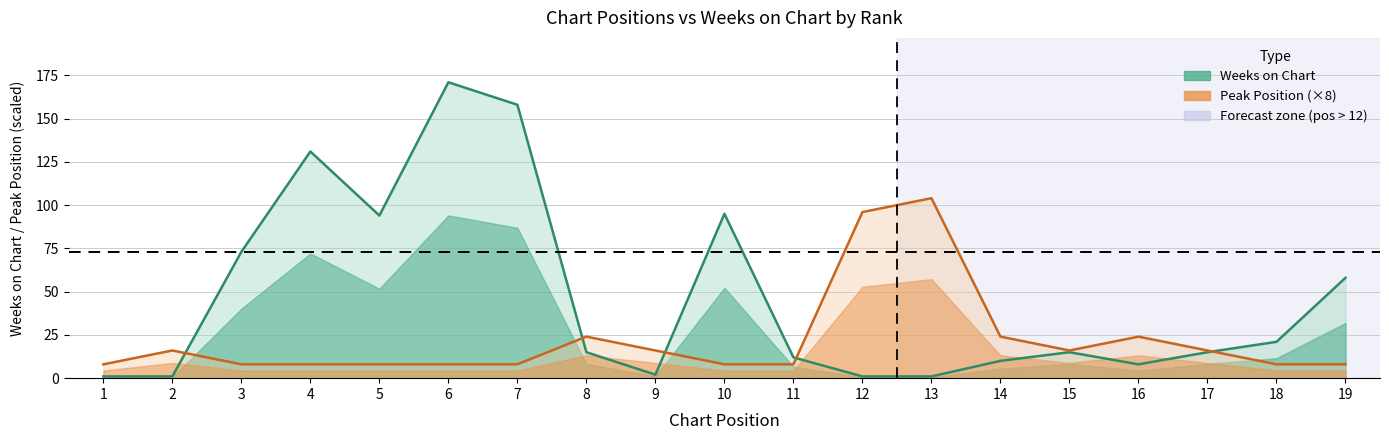

Count the number of data series in this chart.

2